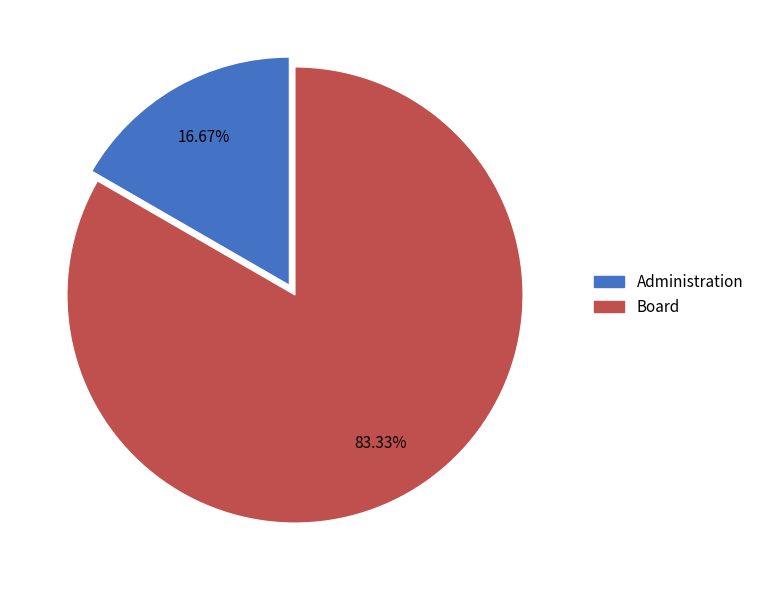

What percentage is the Board slice, to the nearest percent?

83%